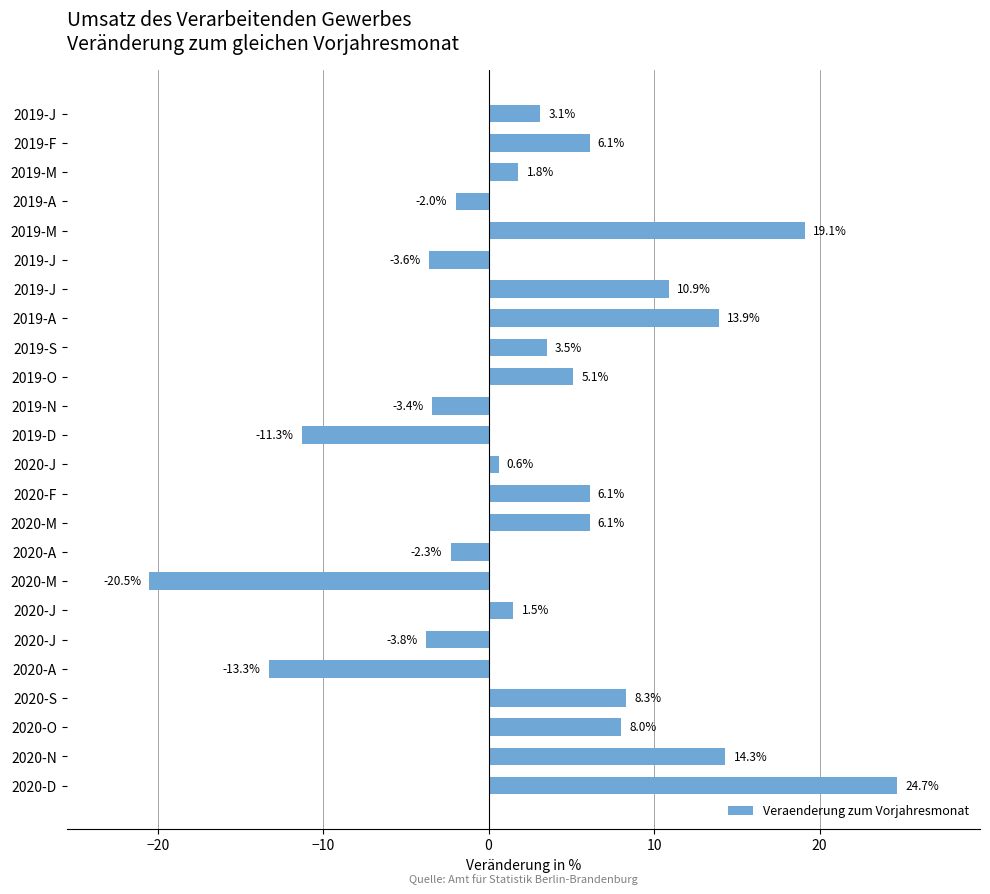

Count the number of values greater than 3.

13